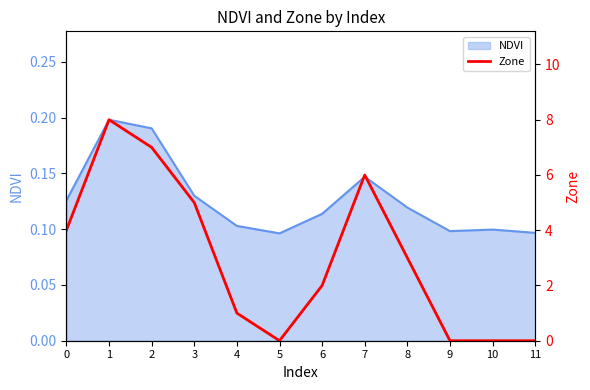

Which label corresponds to the largest value in the chart?

1